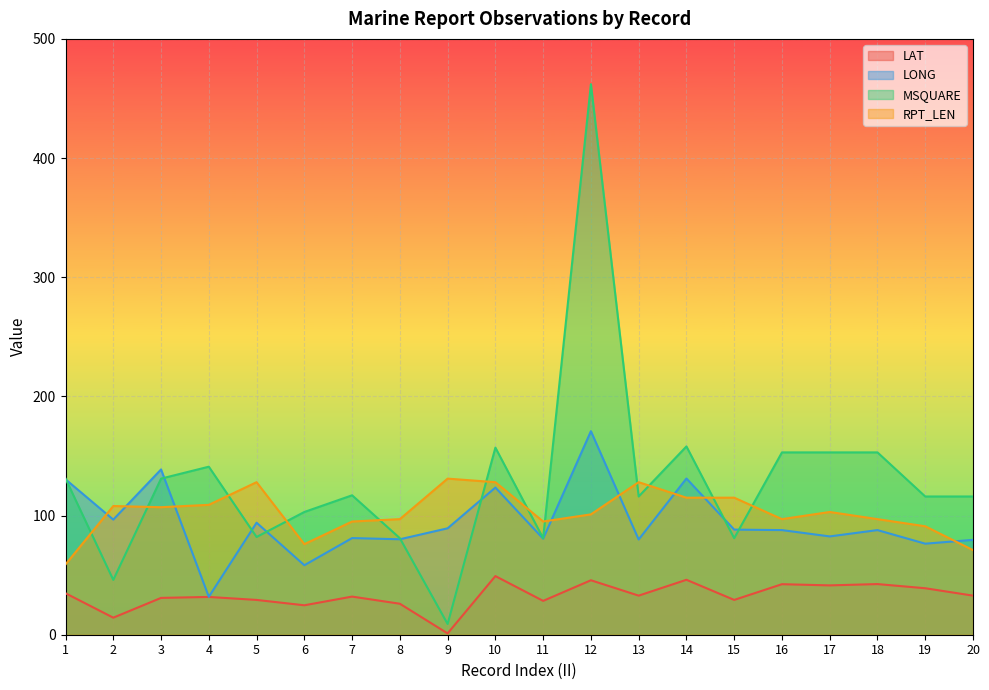

The LAT series shows 21.6 at 2. True or false?

False